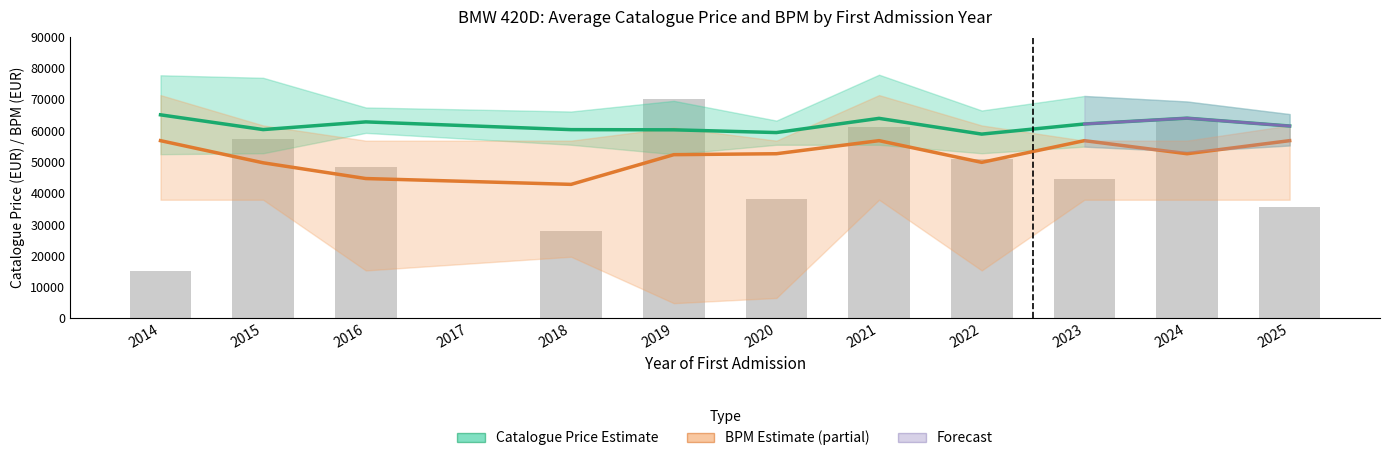

Rank the categories by catalogusprijs_mean value from lowest to highest.

2017, 2022, 2020, 2019, 2018, 2015, 2025, 2023, 2016, 2021, 2024, 2014